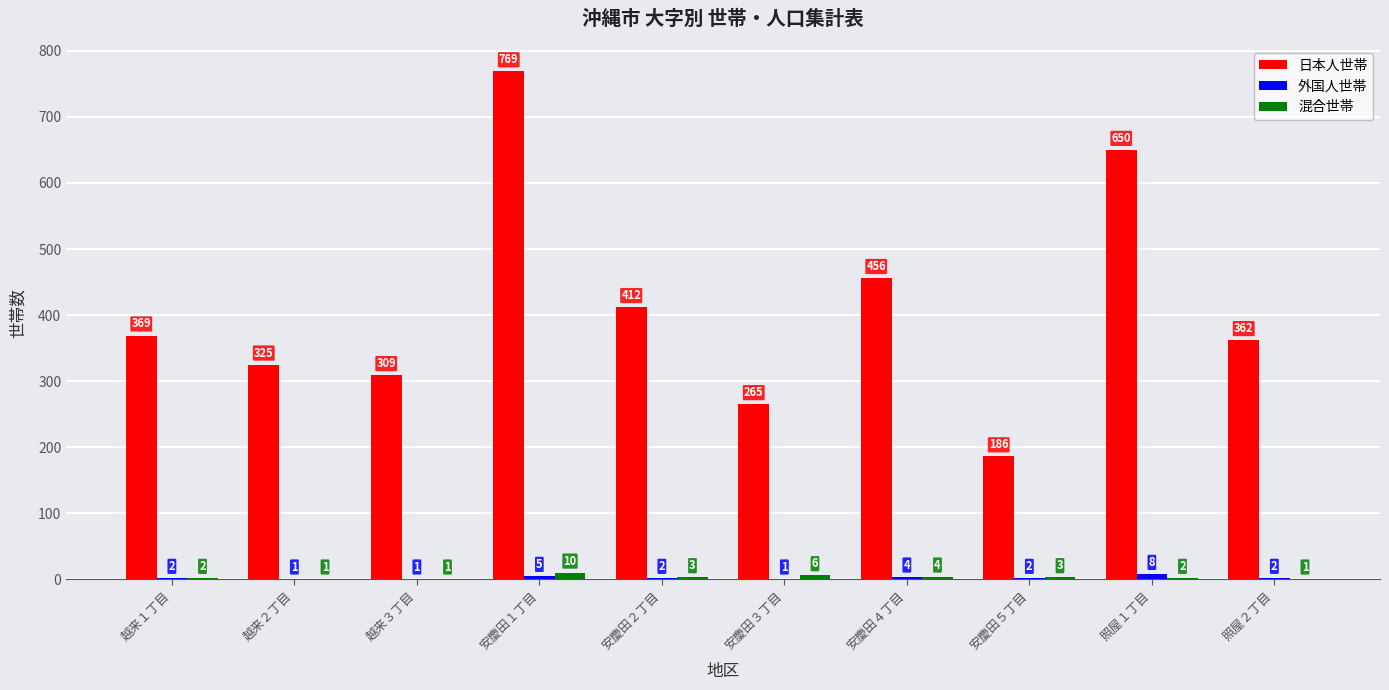

How many distinct data groups are displayed?

3